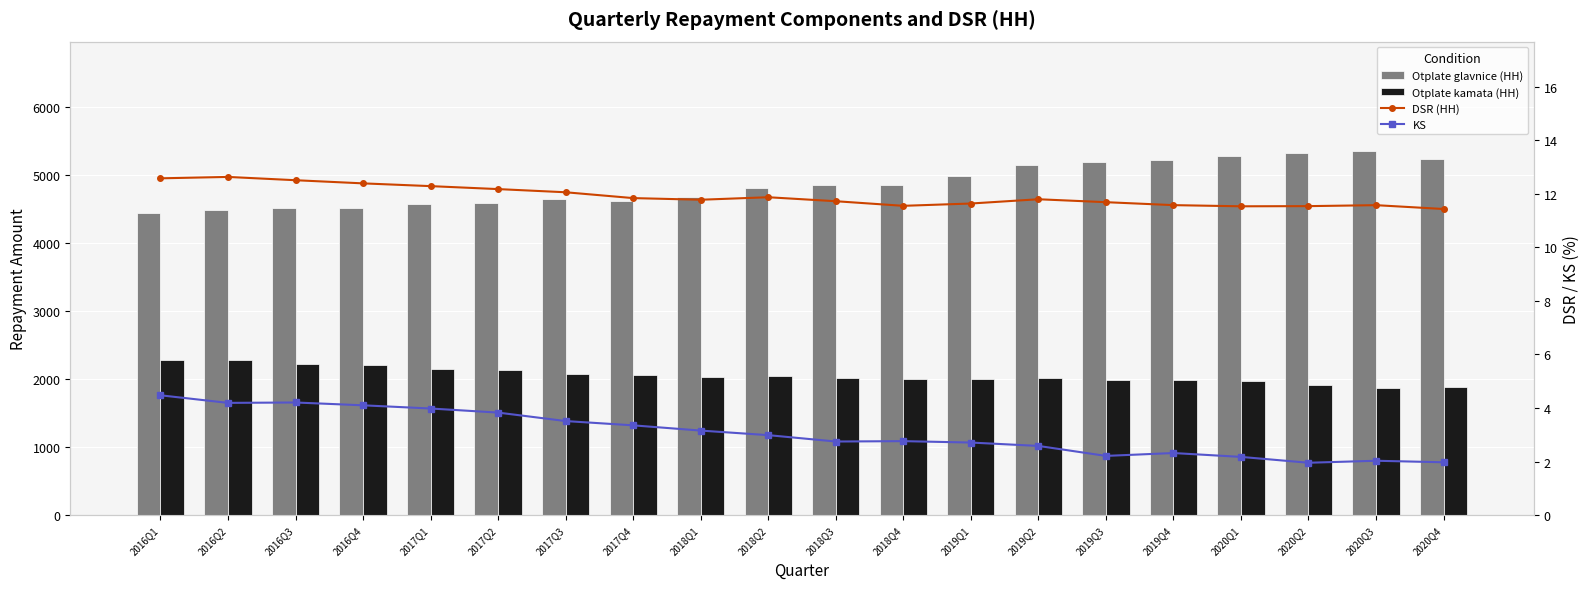

Reading left to right, extract all data points from this chart.

Otplate glavnice (HH): 2016Q1=4443.4	2016Q2=4488.7	2016Q3=4520.9	2016Q4=4518.3	2017Q1=4570.1	2017Q2=4594.6	2017Q3=4648.9	2017Q4=4615.7	2018Q1=4679.9	2018Q2=4813.8	2018Q3=4852.4	2018Q4=4849.2	2019Q1=4982.9	2019Q2=5148.0	2019Q3=5191.2	2019Q4=5219.3	2020Q1=5284.8	2020Q2=5327.2	2020Q3=5354.9	2020Q4=5242.0
Otplate kamata (HH): 2016Q1=2274.1	2016Q2=2286.4	2016Q3=2224.4	2016Q4=2202.0	2017Q1=2148.6	2017Q2=2130.9	2017Q3=2081.0	2017Q4=2058.9	2018Q1=2029.5	2018Q2=2043.4	2018Q3=2010.6	2018Q4=2004.1	2019Q1=2002.9	2019Q2=2015.4	2019Q3=1989.1	2019Q4=1984.5	2020Q1=1972.5	2020Q2=1907.7	2020Q3=1863.3	2020Q4=1889.2
DSR (HH): 2016Q1=12.6	2016Q2=12.6	2016Q3=12.5	2016Q4=12.4	2017Q1=12.3	2017Q2=12.2	2017Q3=12.1	2017Q4=11.8	2018Q1=11.8	2018Q2=11.9	2018Q3=11.7	2018Q4=11.6	2019Q1=11.6	2019Q2=11.8	2019Q3=11.7	2019Q4=11.6	2020Q1=11.5	2020Q2=11.5	2020Q3=11.6	2020Q4=11.4
KS: 2016Q1=4.5	2016Q2=4.2	2016Q3=4.2	2016Q4=4.1	2017Q1=4.0	2017Q2=3.8	2017Q3=3.5	2017Q4=3.4	2018Q1=3.2	2018Q2=3.0	2018Q3=2.7	2018Q4=2.8	2019Q1=2.7	2019Q2=2.6	2019Q3=2.2	2019Q4=2.3	2020Q1=2.2	2020Q2=2.0	2020Q3=2.0	2020Q4=2.0